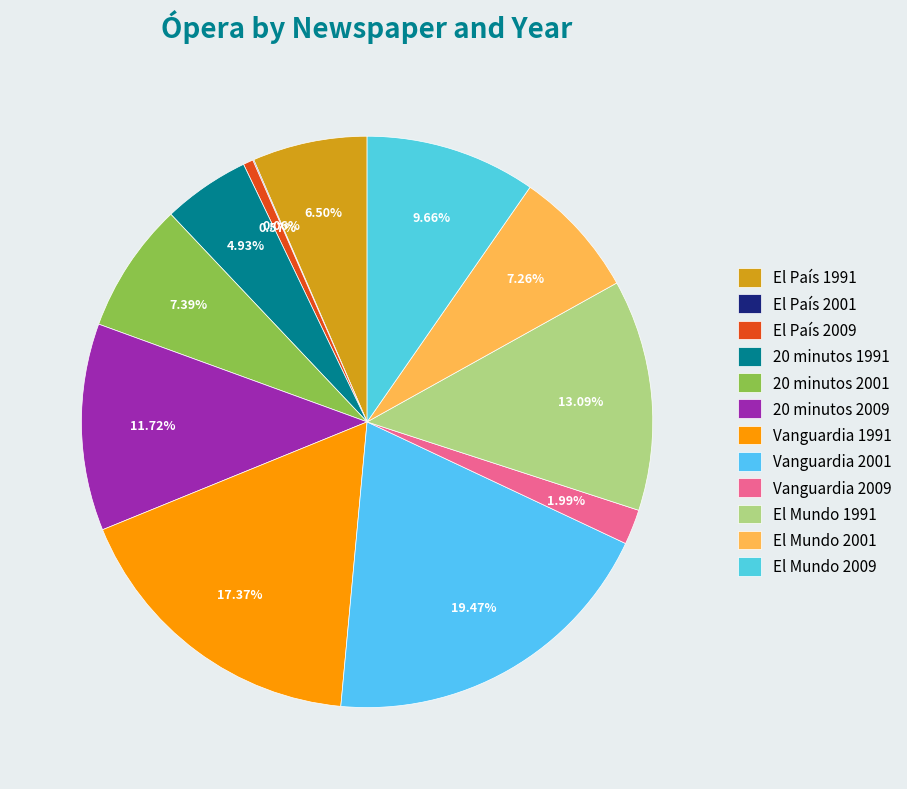

Combined, what portion of the pie is El País 2009 and El País 2001?

0.6%